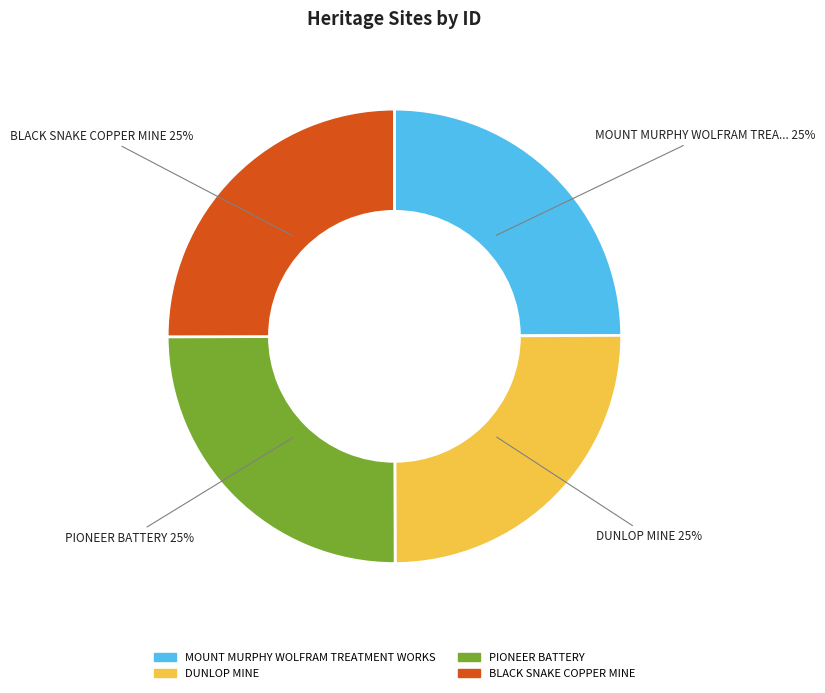

Does DUNLOP MINE account for over 50% of the chart?

No